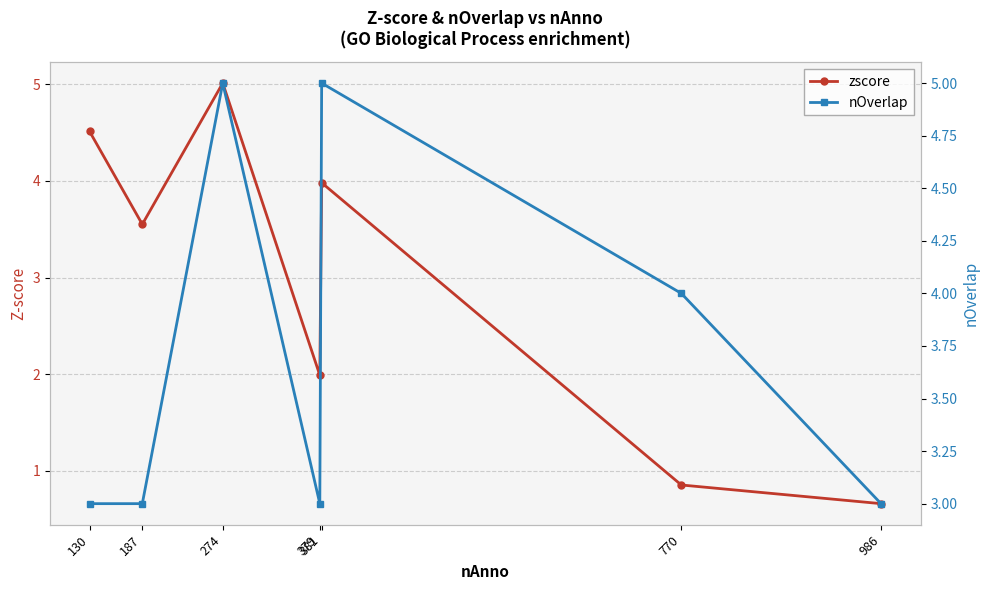

Does the chart display data point markers on the line(s)?

Yes